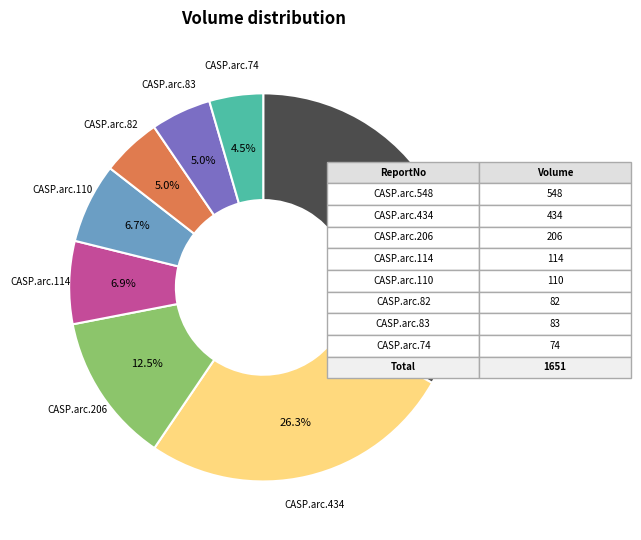

How many slices are in this pie chart?

8